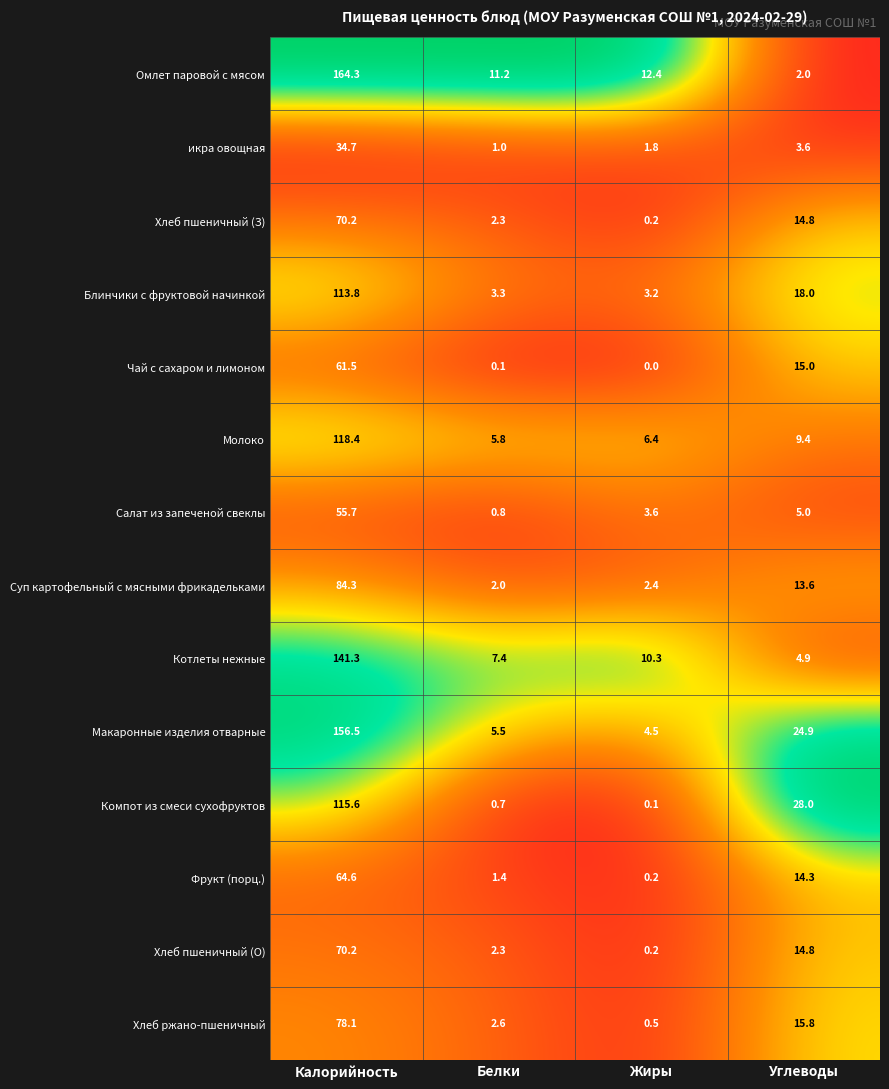

Where is Чай с сахаром и лимоном nearest to the value 30?

Углеводы